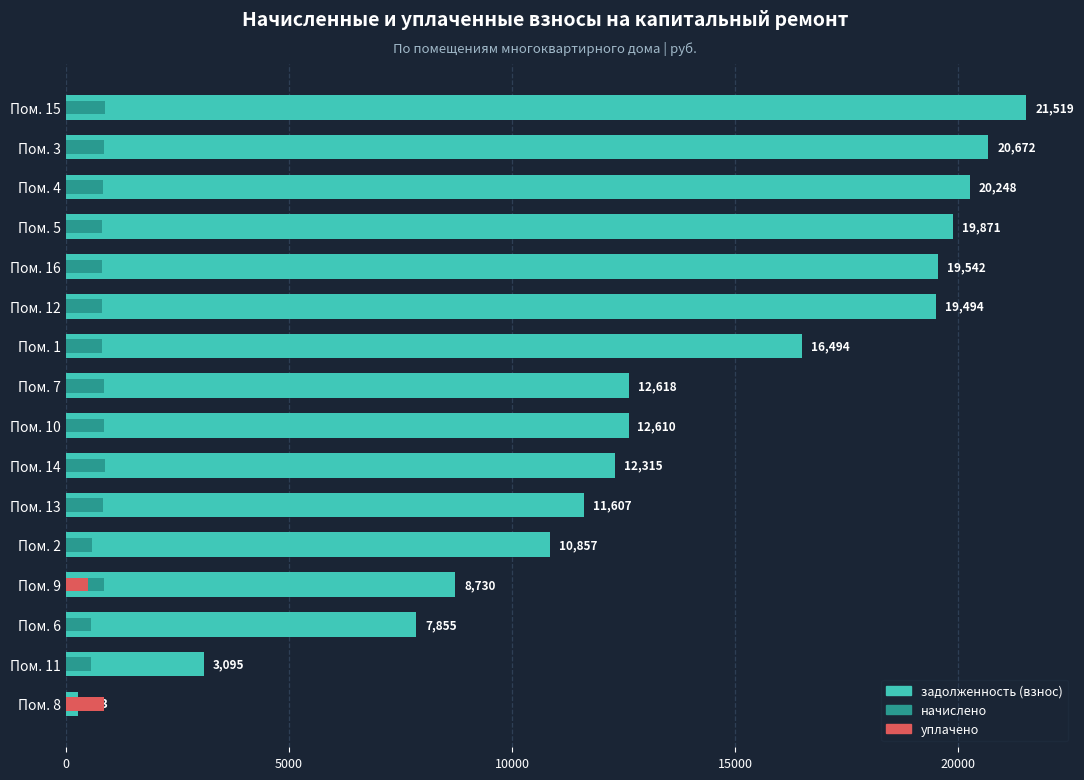

Reading left to right, list all the values displayed in this chart.

задолженность (взнос): 21519.2	20671.6	20247.8	19871.0	19541.6	19494.5	16494.5	12618.2	12610.0	12314.6	11607.5	10856.6	8730.3	7854.7	3094.8	283.4
начислено: 891.1	856.0	838.5	822.9	809.2	807.3	807.3	867.8	850.2	891.1	836.5	583.0	850.2	571.4	567.5	850.2
уплачено: 0.0	0.0	0.0	0.0	0.0	0.0	0.0	0.0	0.0	0.0	0.0	0.0	500.0	0.0	0.0	850.2